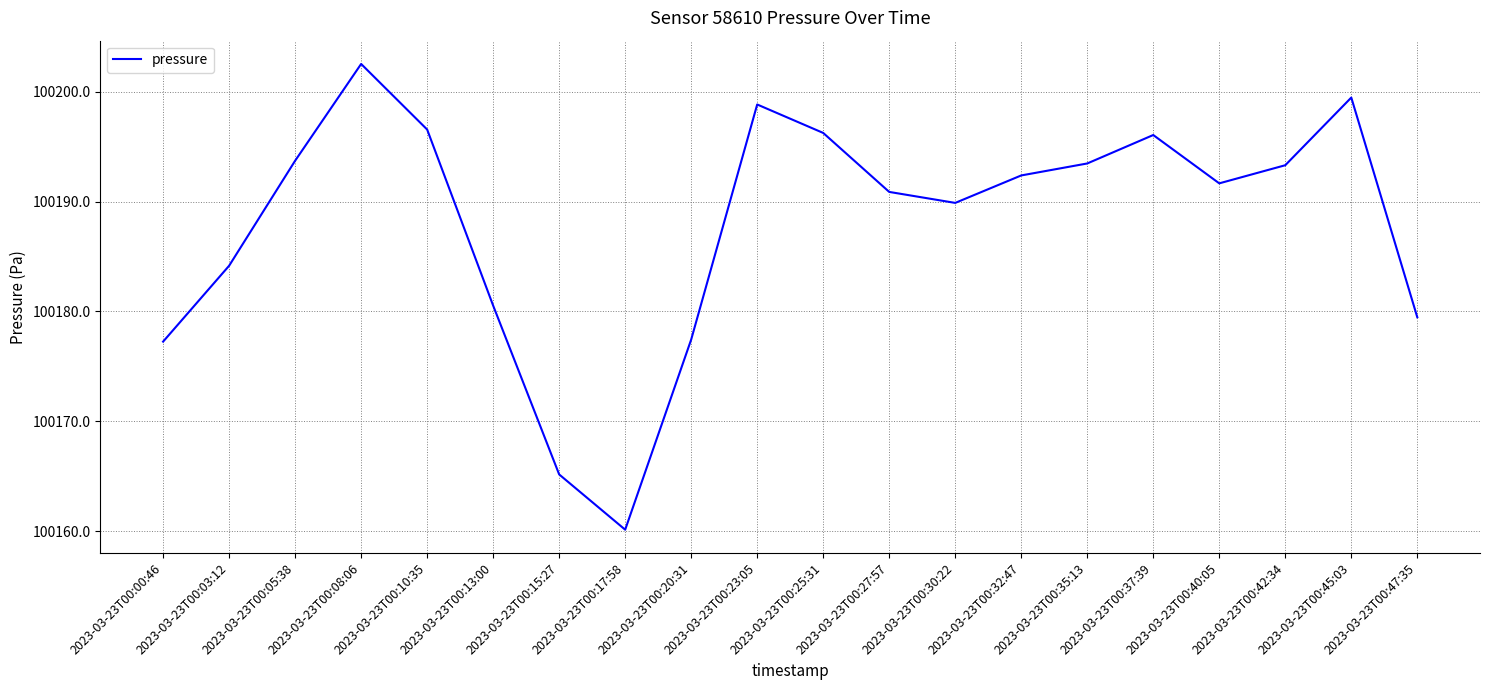

What is the average value?

100188.0